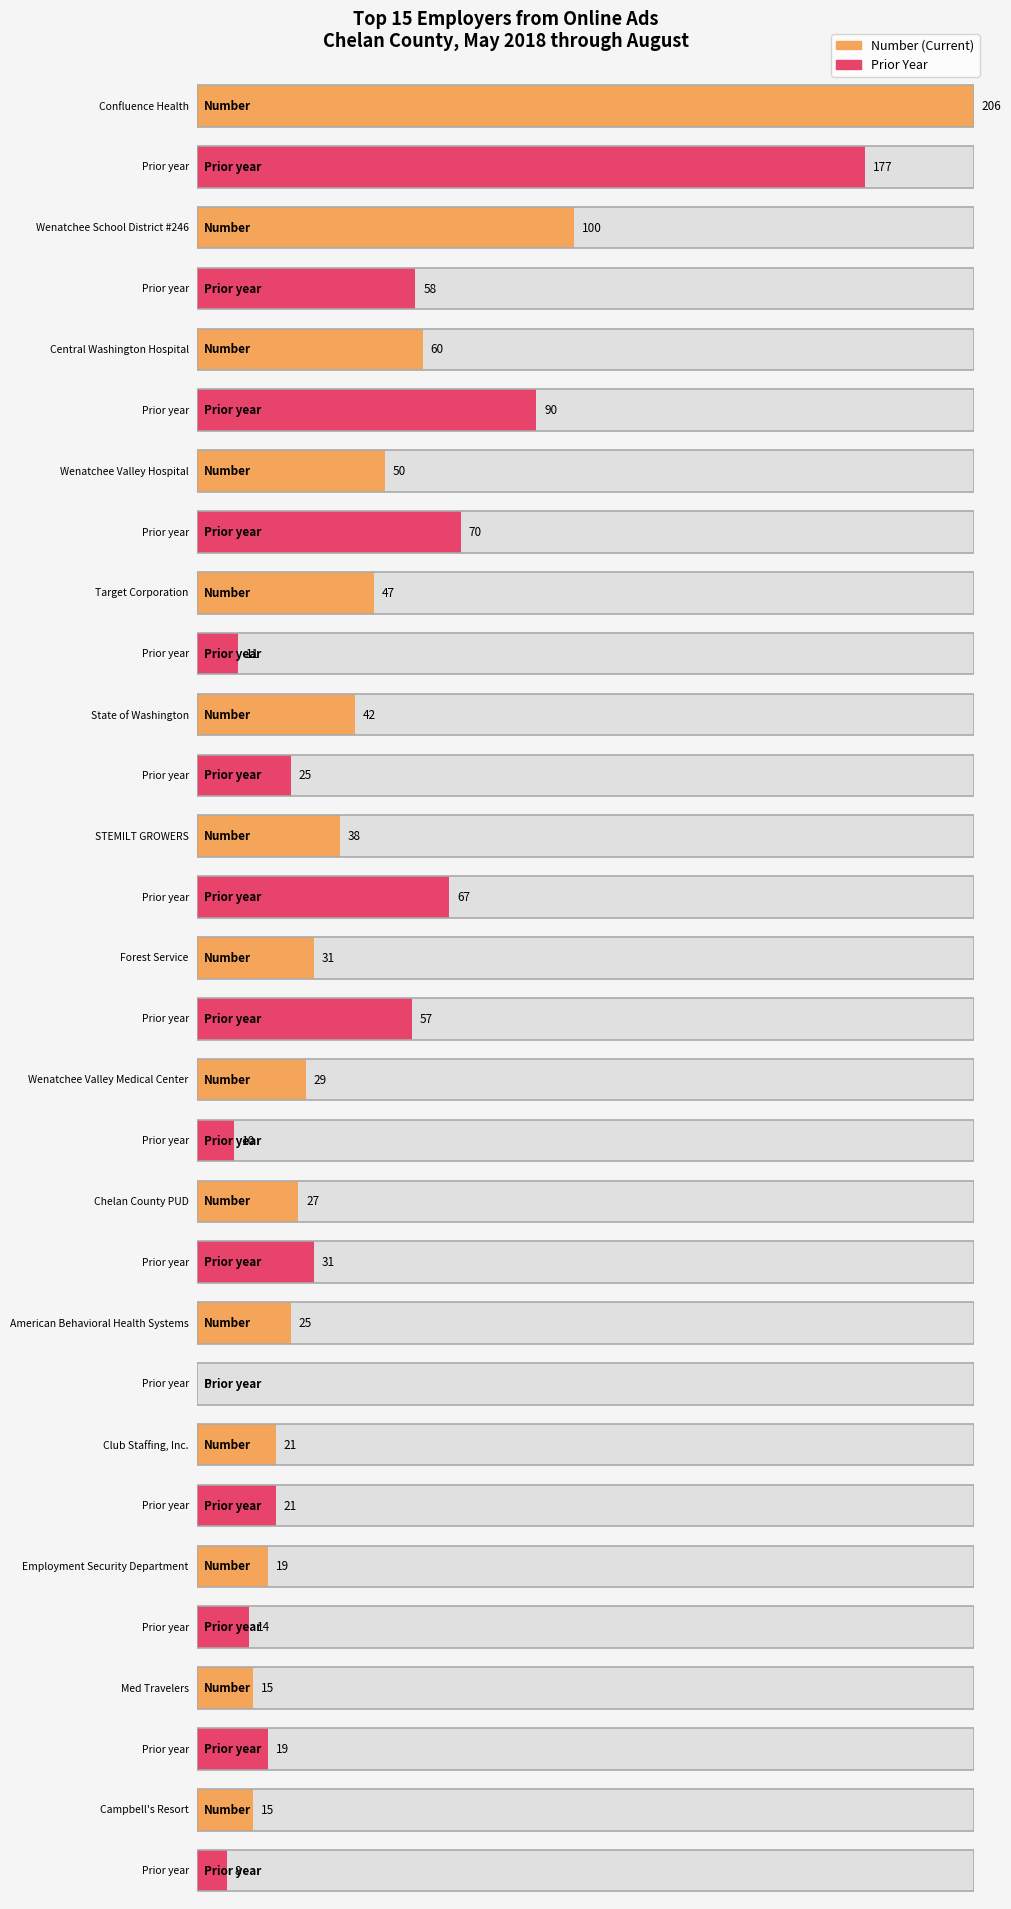

The value of Number at Campbell's Resort is 15. True or false?

True